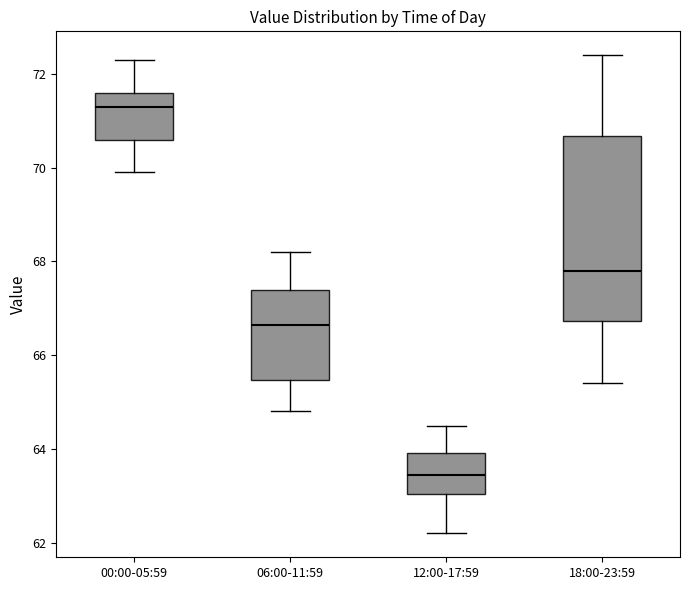

Which box is the tallest, from its lower edge to its upper edge?

18:00-23:59